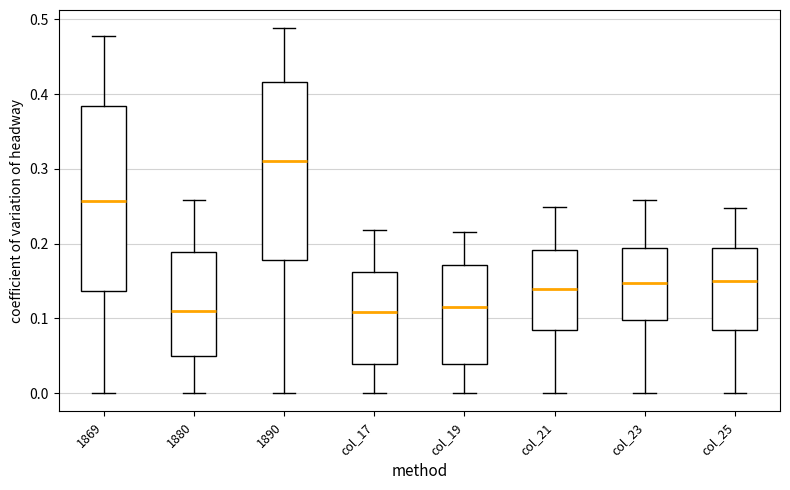

Reading left to right, transcribe this box plot: for each box, give where its median line is, the range the box spans, and where its two whiskers end, as read against the y-axis. The values are not printed on the chart, so give them approximately, as read against the axis.

1869: median 0.26, box 0.14 to 0.38, whiskers 0.00 to 0.48
1880: median 0.11, box 0.05 to 0.19, whiskers 0.00 to 0.26
1890: median 0.31, box 0.18 to 0.42, whiskers 0.00 to 0.49
col_17: median 0.11, box 0.04 to 0.16, whiskers 0.00 to 0.22
col_19: median 0.12, box 0.04 to 0.17, whiskers 0.00 to 0.22
col_21: median 0.14, box 0.08 to 0.19, whiskers 0.00 to 0.25
col_23: median 0.15, box 0.10 to 0.19, whiskers 0.00 to 0.26
col_25: median 0.15, box 0.08 to 0.19, whiskers 0.00 to 0.25